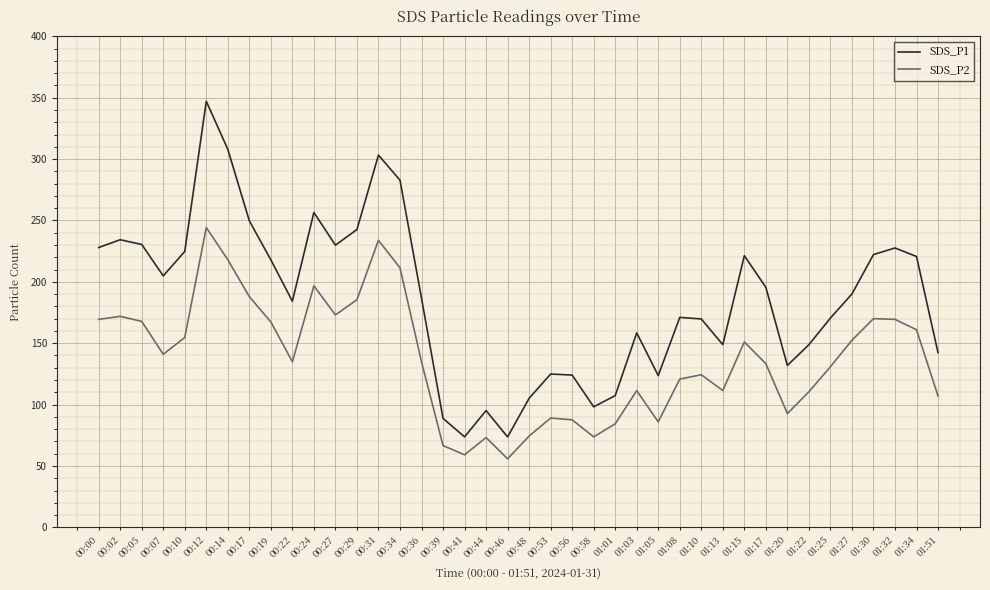

True or false: SDS_P2 has a value of 59.1 at 00:41.

True